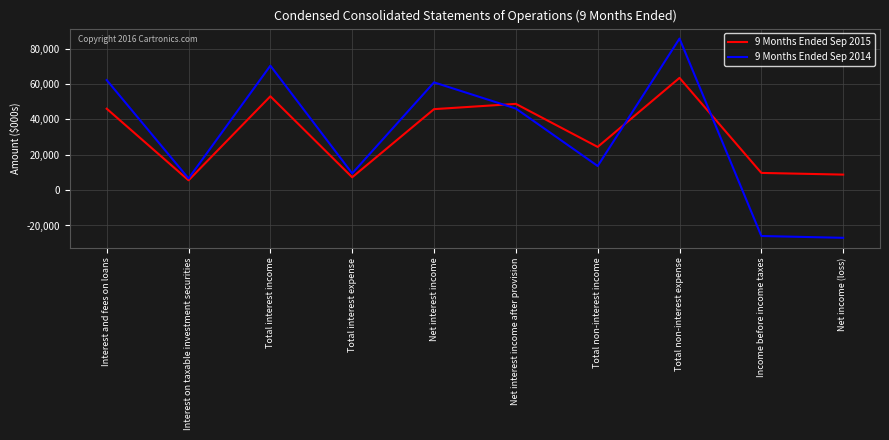

Which series has the largest total across all categories?

9 Months Ended Sep 2015